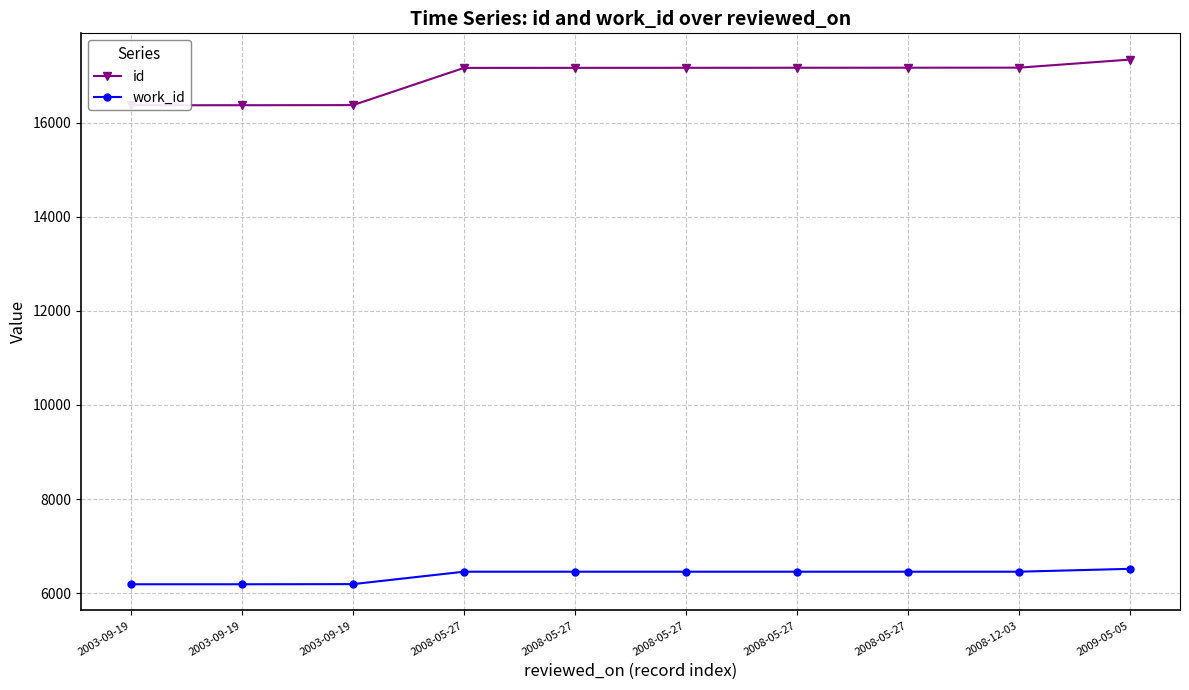

Reading right to left, what are all the values shown in this chart?

id: 17338	17166	17165	17164	17163	17162	17161	16370	16368	16367
work_id: 6517	6456	6456	6456	6456	6456	6456	6192	6189	6189